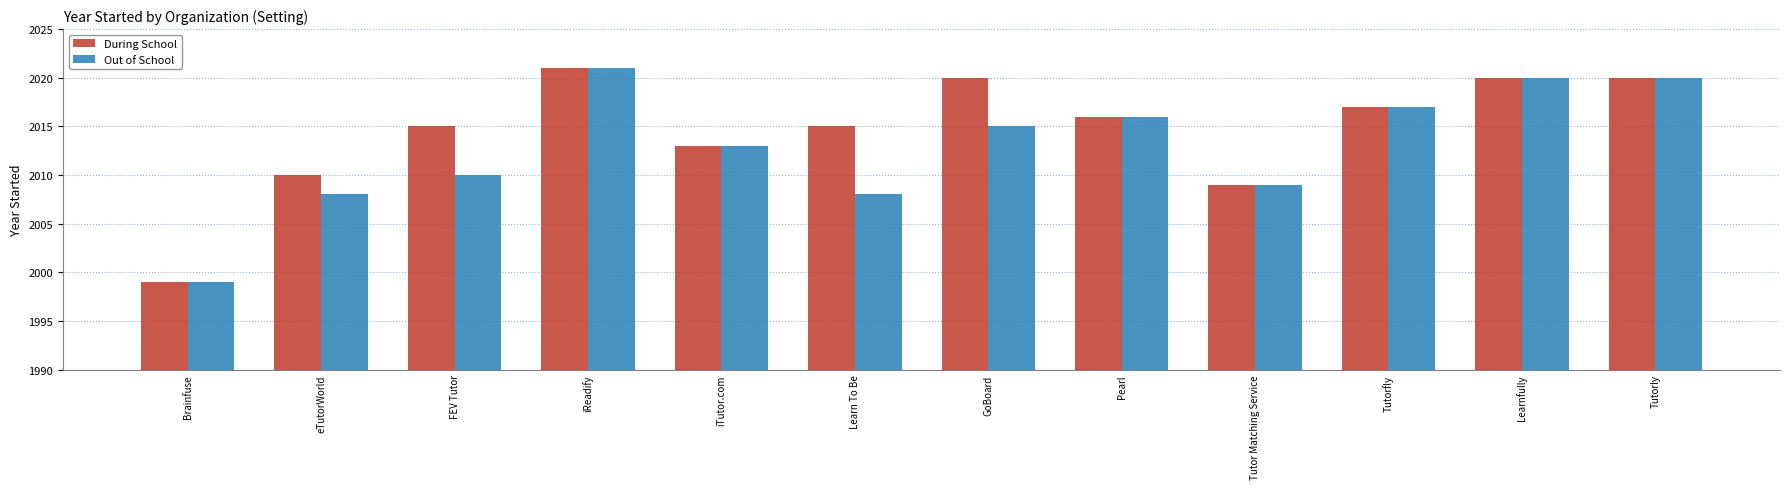

Count the number of categories in the chart.

12